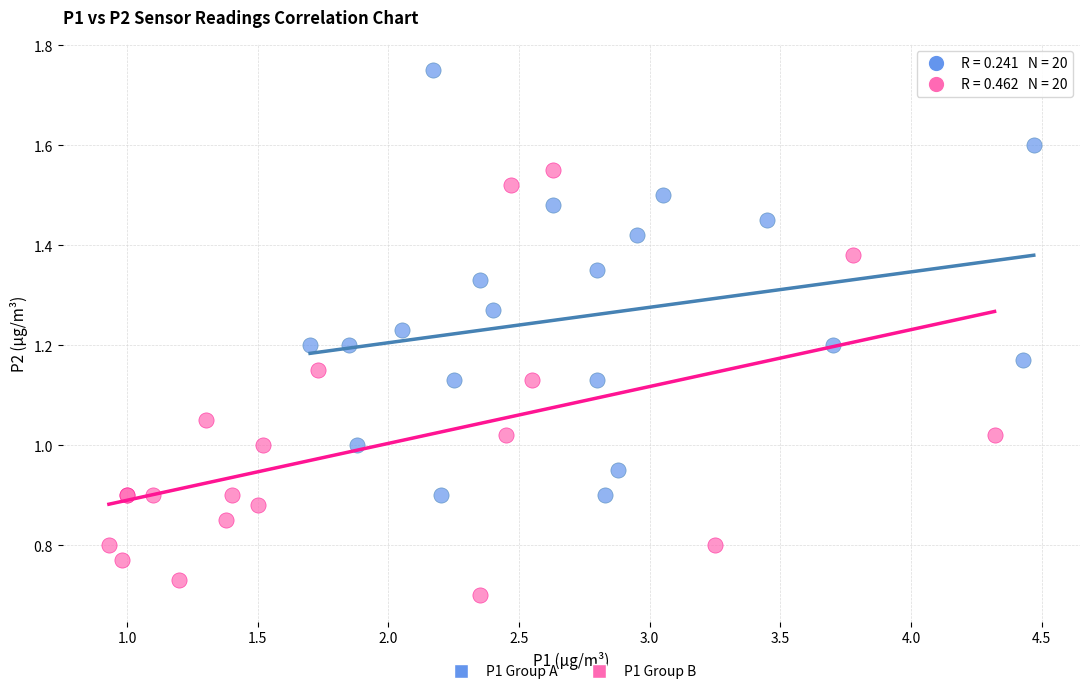

Which series reaches the maximum Y coordinate?

P1 Group A